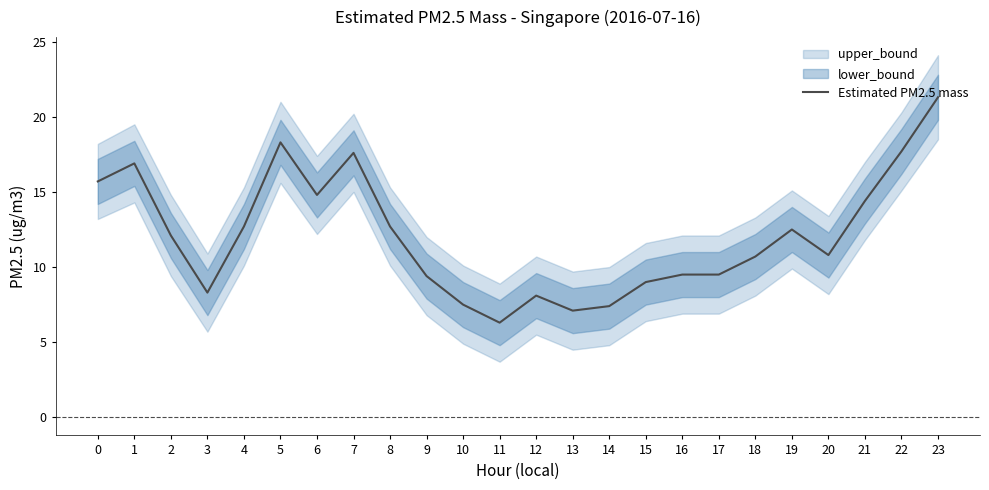

Approximately how many times larger is the value at 10 compared to 23?

0.4